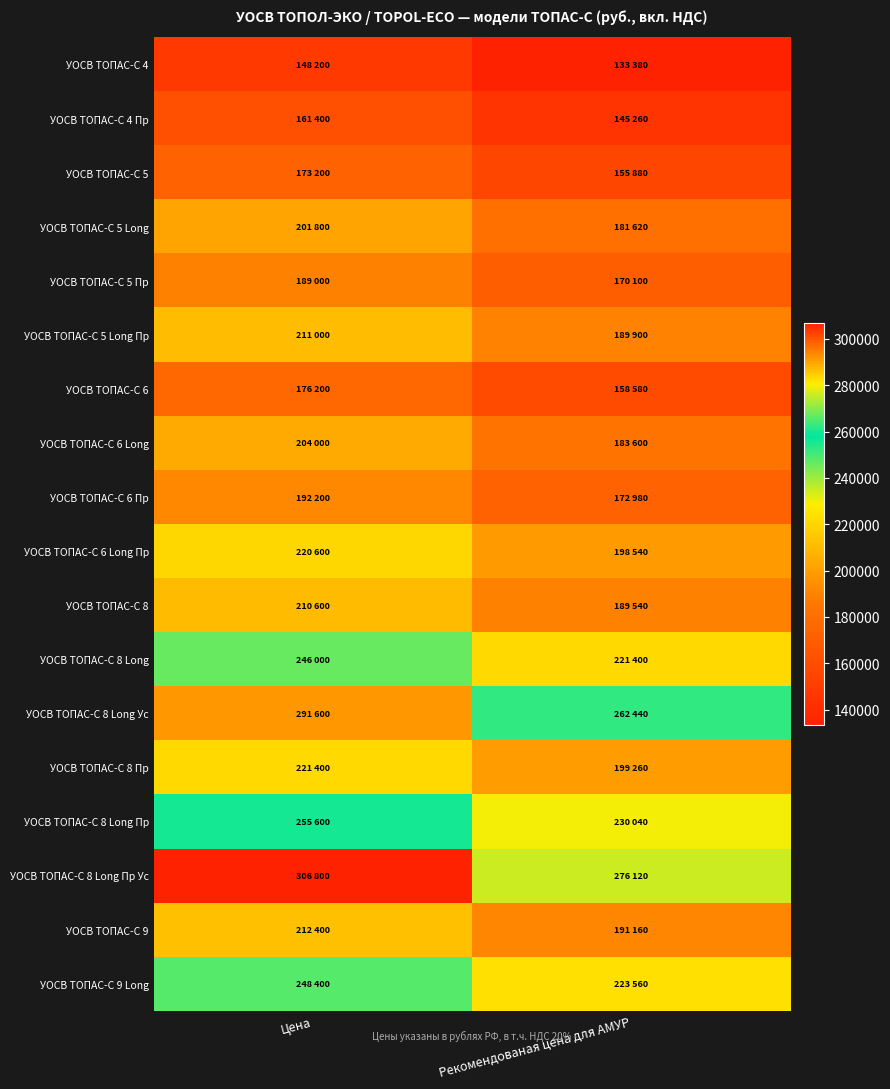

Reading right to left, extract all data points from this chart.

УОСВ ТОПАС-С 4: Рекомендованая цена для АМУР=133380	Цена=148200
УОСВ ТОПАС-С 4 Пр: Рекомендованая цена для АМУР=145260	Цена=161400
УОСВ ТОПАС-С 5: Рекомендованая цена для АМУР=155880	Цена=173200
УОСВ ТОПАС-С 5 Long: Рекомендованая цена для АМУР=181620	Цена=201800
УОСВ ТОПАС-С 5 Пр: Рекомендованая цена для АМУР=170100	Цена=189000
УОСВ ТОПАС-С 5 Long Пр: Рекомендованая цена для АМУР=189900	Цена=211000
УОСВ ТОПАС-С 6: Рекомендованая цена для АМУР=158580	Цена=176200
УОСВ ТОПАС-С 6 Long: Рекомендованая цена для АМУР=183600	Цена=204000
УОСВ ТОПАС-С 6 Пр: Рекомендованая цена для АМУР=172980	Цена=192200
УОСВ ТОПАС-С 6 Long Пр: Рекомендованая цена для АМУР=198540	Цена=220600
УОСВ ТОПАС-С 8: Рекомендованая цена для АМУР=189540	Цена=210600
УОСВ ТОПАС-С 8 Long: Рекомендованая цена для АМУР=221400	Цена=246000
УОСВ ТОПАС-С 8 Long Ус: Рекомендованая цена для АМУР=262440	Цена=291600
УОСВ ТОПАС-С 8 Пр: Рекомендованая цена для АМУР=199260	Цена=221400
УОСВ ТОПАС-С 8 Long Пр: Рекомендованая цена для АМУР=230040	Цена=255600
УОСВ ТОПАС-С 8 Long Пр Ус: Рекомендованая цена для АМУР=276120	Цена=306800
УОСВ ТОПАС-С 9: Рекомендованая цена для АМУР=191160	Цена=212400
УОСВ ТОПАС-С 9 Long: Рекомендованая цена для АМУР=223560	Цена=248400